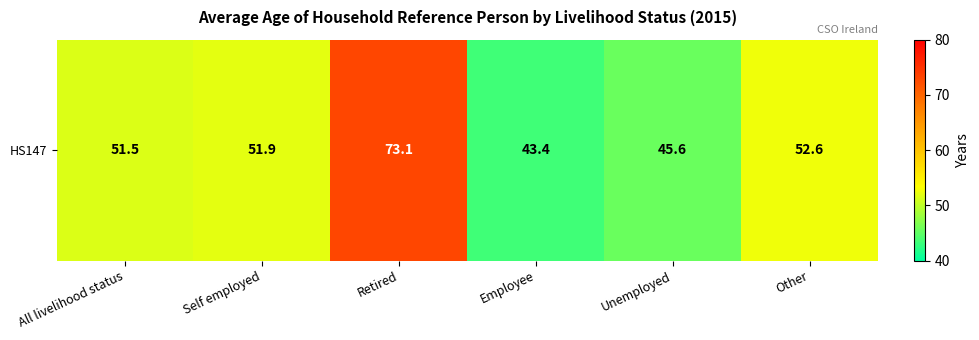

What is the ratio of the value at All livelihood status to the value at Unemployed?

1.1